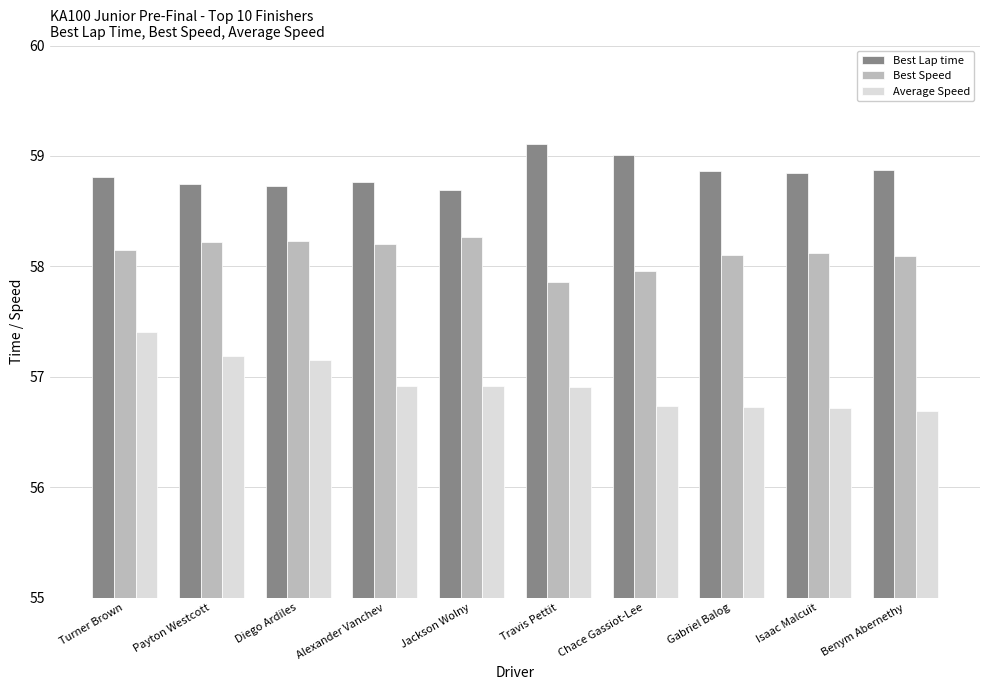

Count the number of categories in the chart.

10